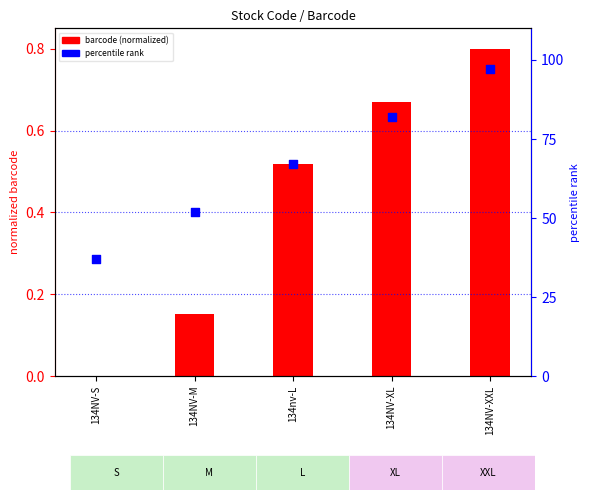

At which category is the sum across all series the highest?

134NV-XXL